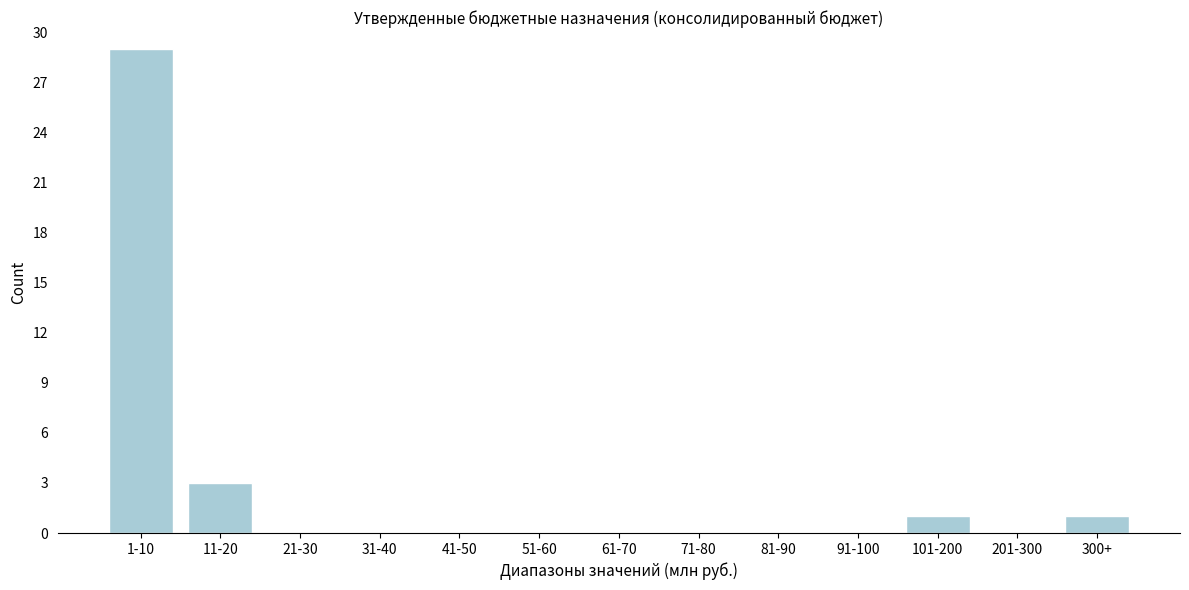

Reading left to right, extract all data points from this chart.

1-10=29	11-20=3	21-30=0	31-40=0	41-50=0	51-60=0	61-70=0	71-80=0	81-90=0	91-100=0	101-200=1	201-300=0	300+=1